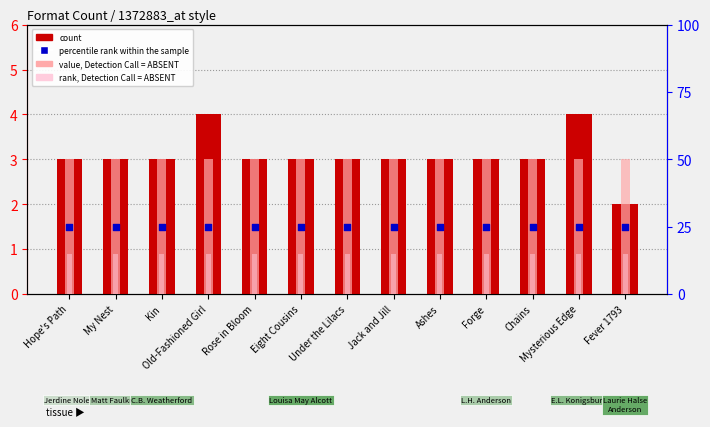

Which series reaches the minimum Y coordinate?

count